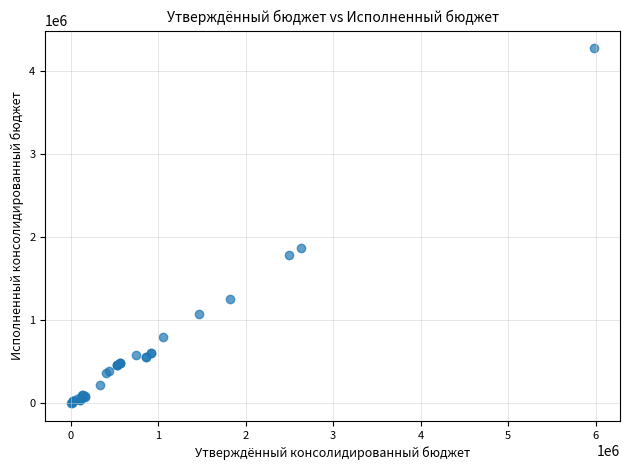

What Y value in the scatter plot is closest to 2136828?

1866982.4